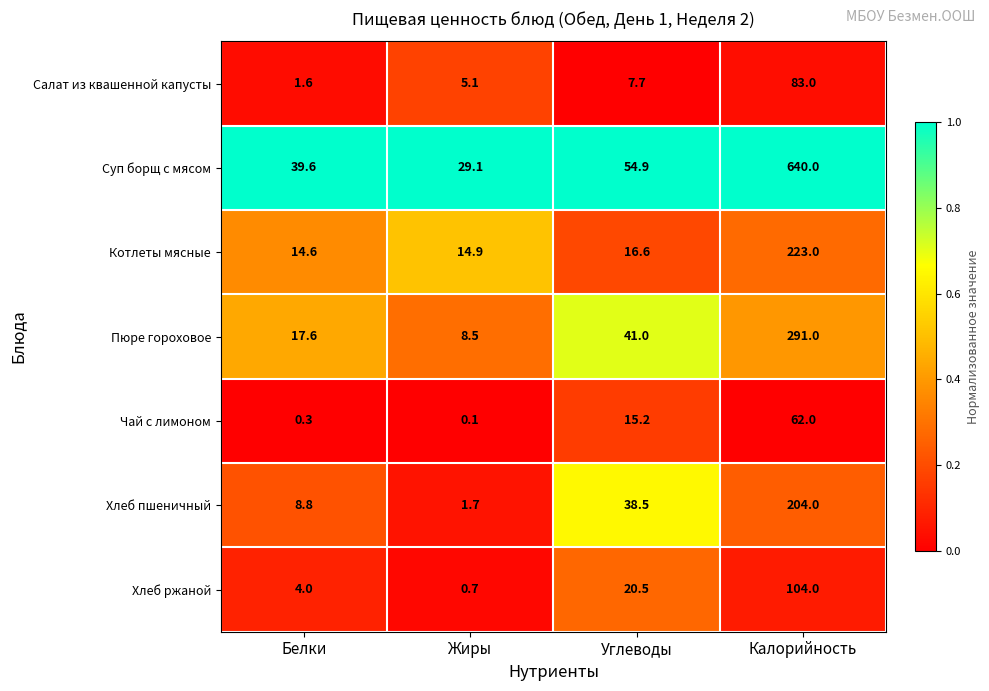

Between Углеводы and Калорийность, which series saw the biggest shift?

Суп борщ с мясом